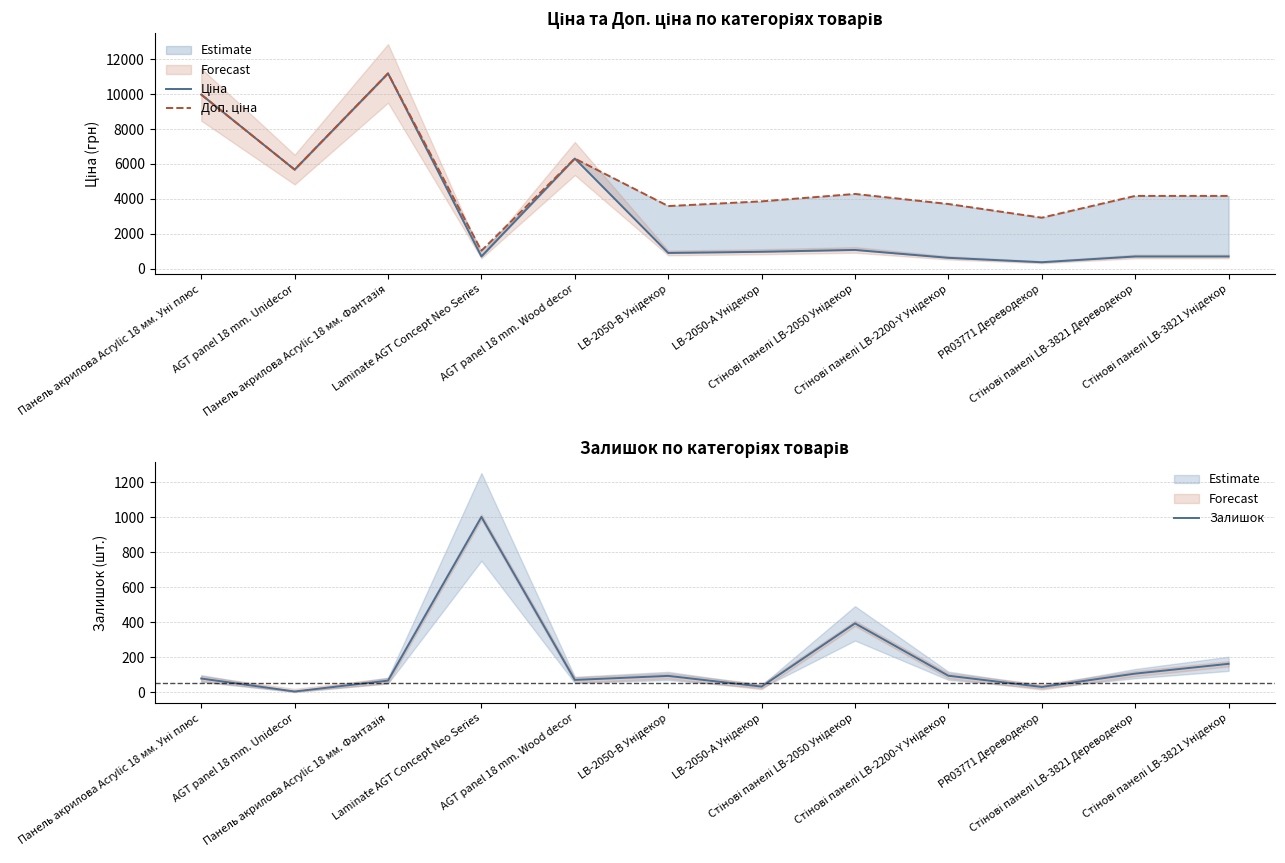

True or false: Доп. ціна and Залишок cross at least once.

False